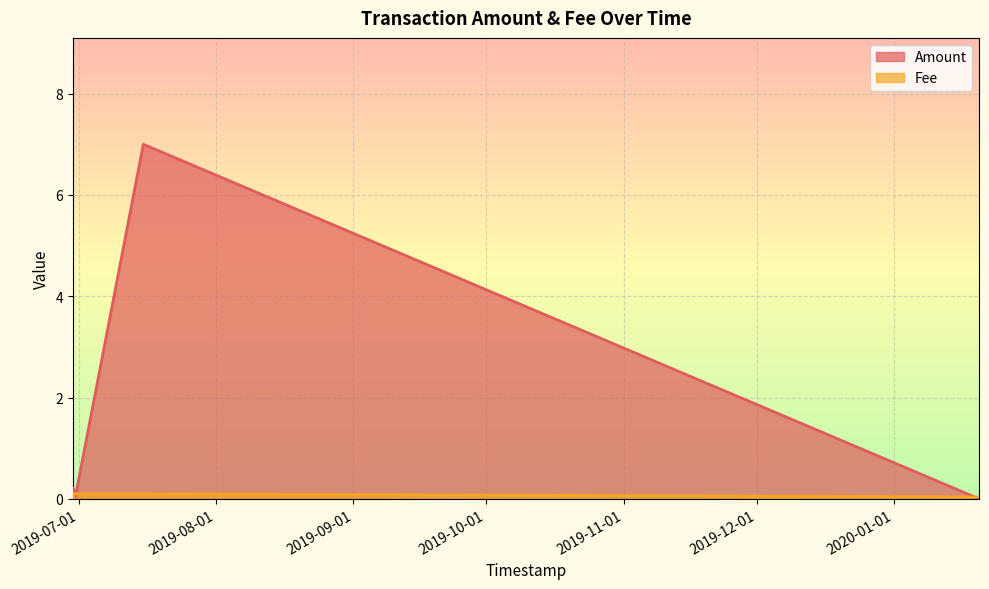

At 2019-06-29 16:58:01, list the series in order from largest to smallest.

Amount, Fee